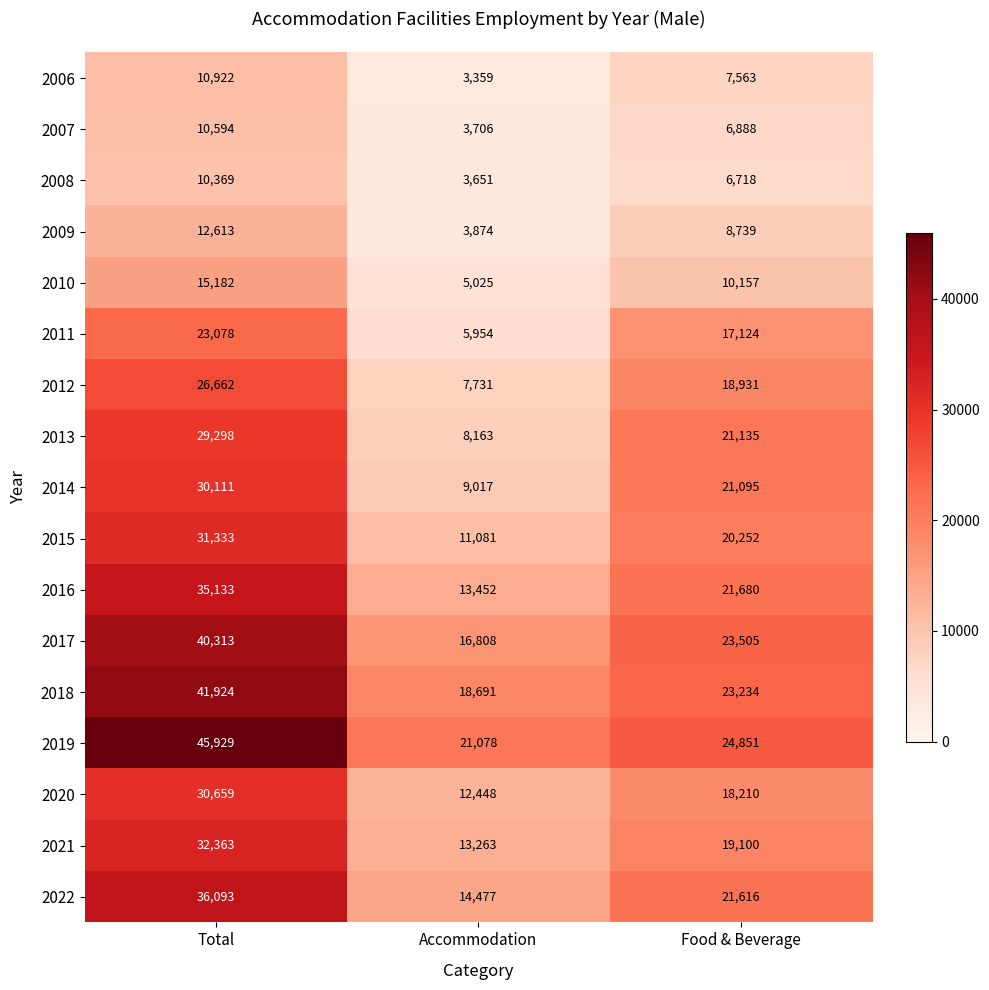

The 2008 series shows 2856 at Food & Beverage. True or false?

False